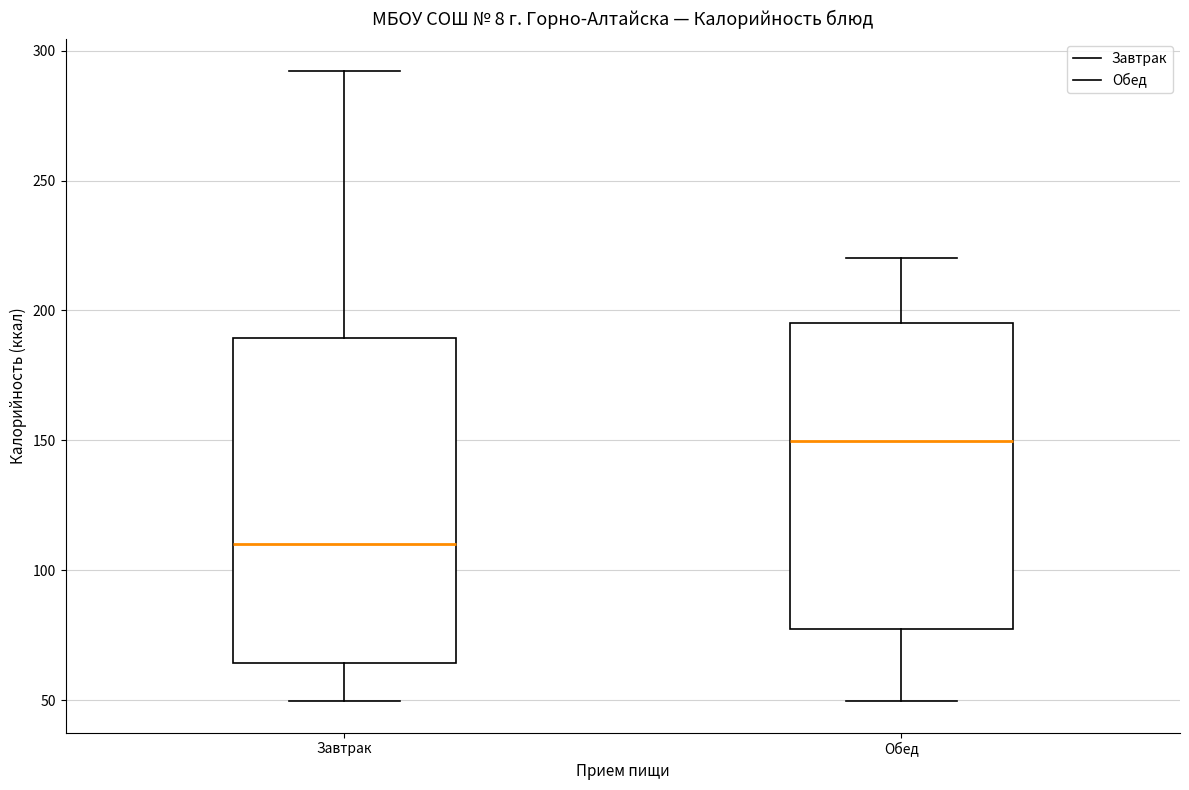

Which box is the tallest, from its lower edge to its upper edge?

Завтрак